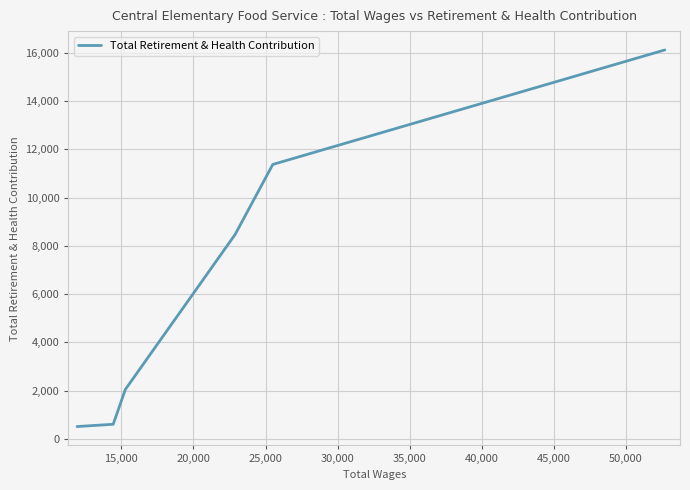

Is this an area chart (filled region under the line)?

No